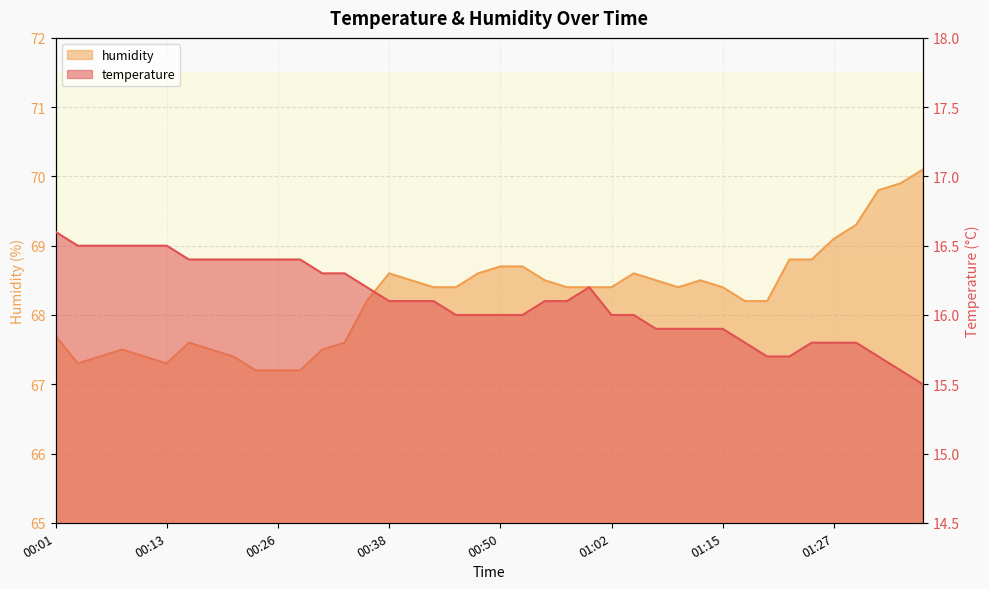

Which category has the lowest value across all series?

01:37